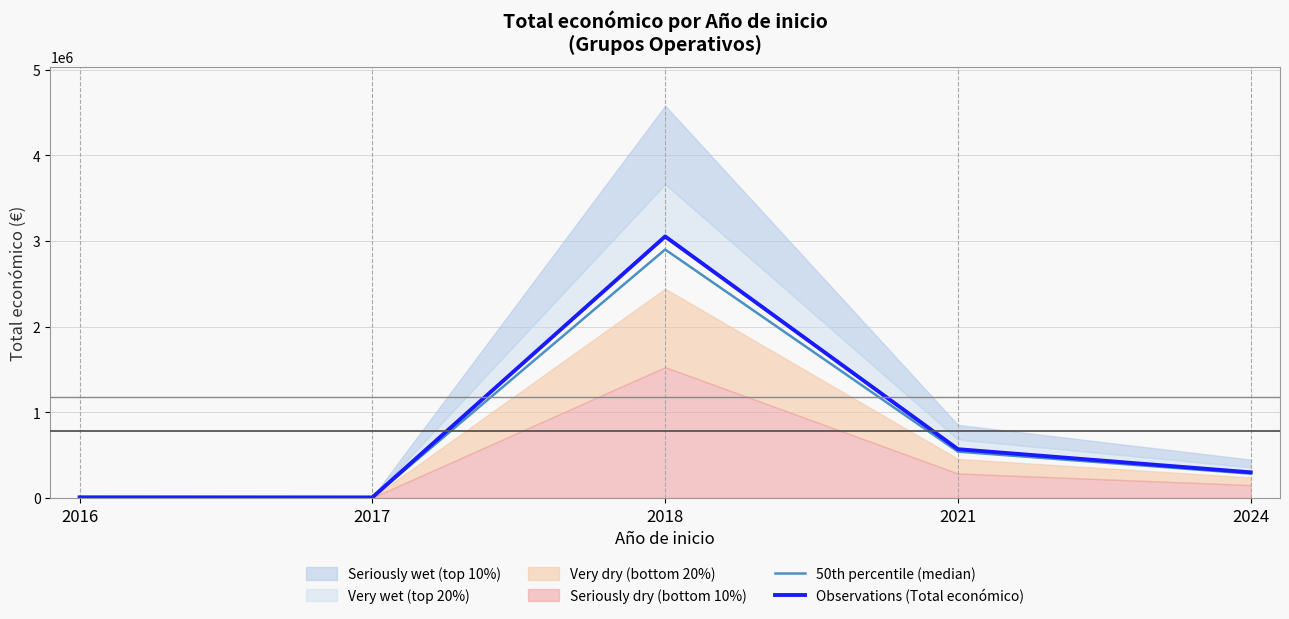

How many interior local valleys does the Observations (Total económico) series have?

1